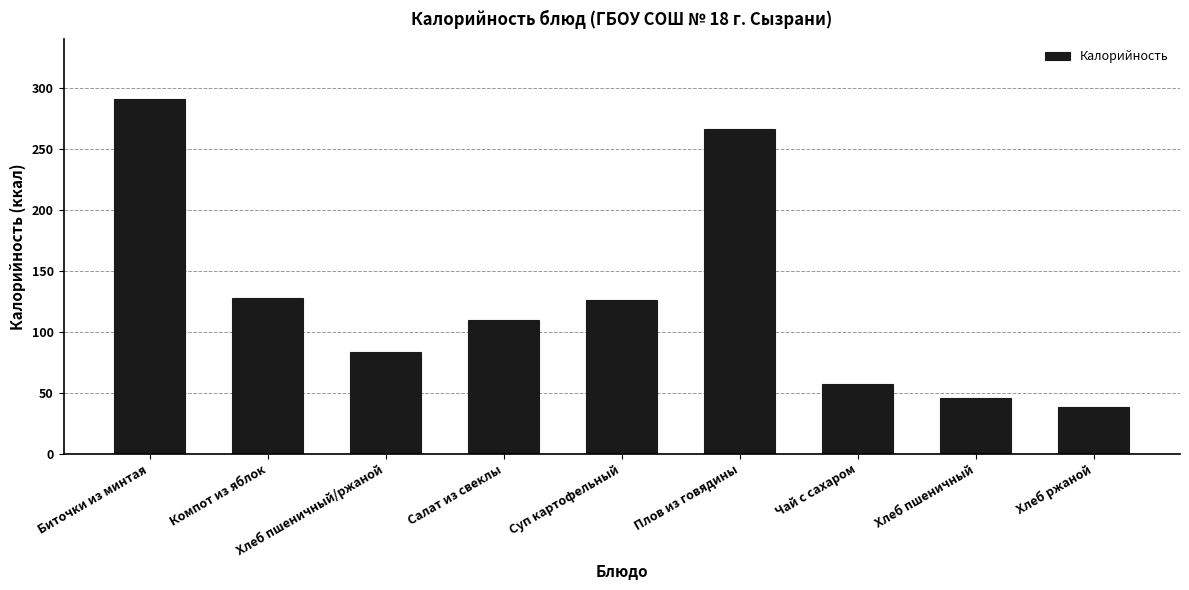

How many series are shown in this chart?

1